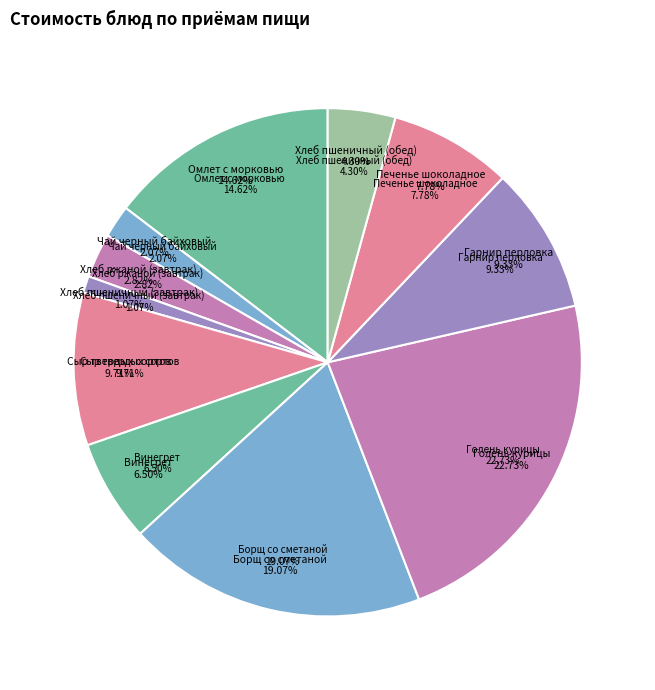

To the nearest percent, what is the difference between the largest and smallest slice percentages?

22%